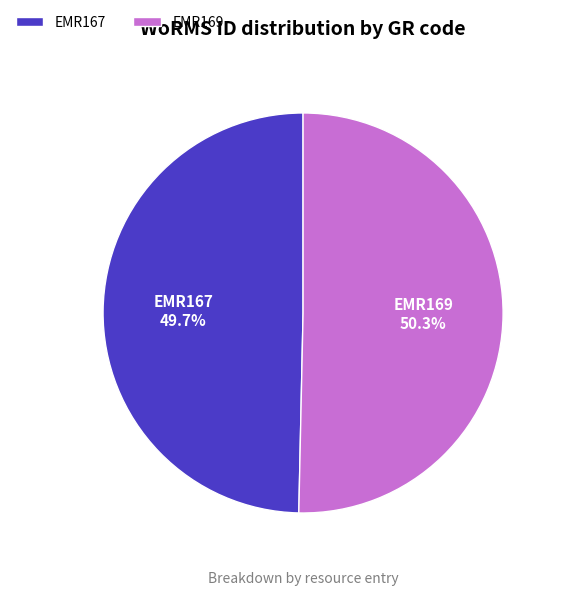

Is it true that EMR167 is 61% of the pie?

False